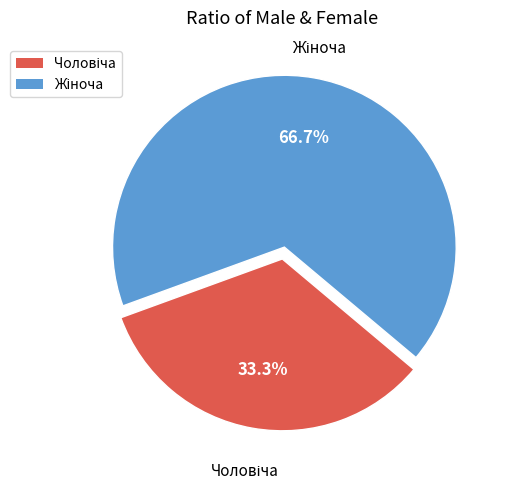

How many slices are in this pie chart?

2